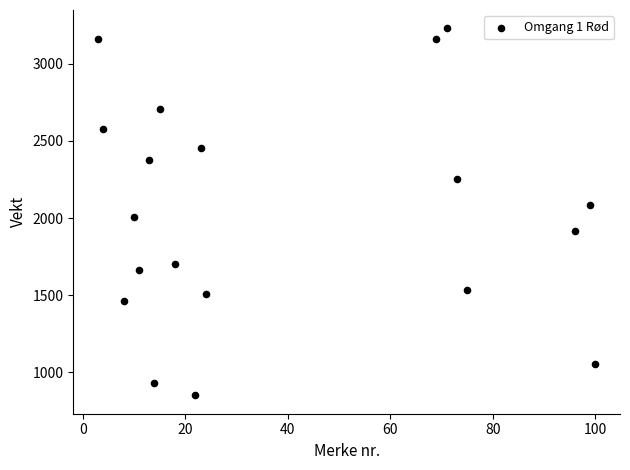

What is the range of Y values (max minus min)?

2380